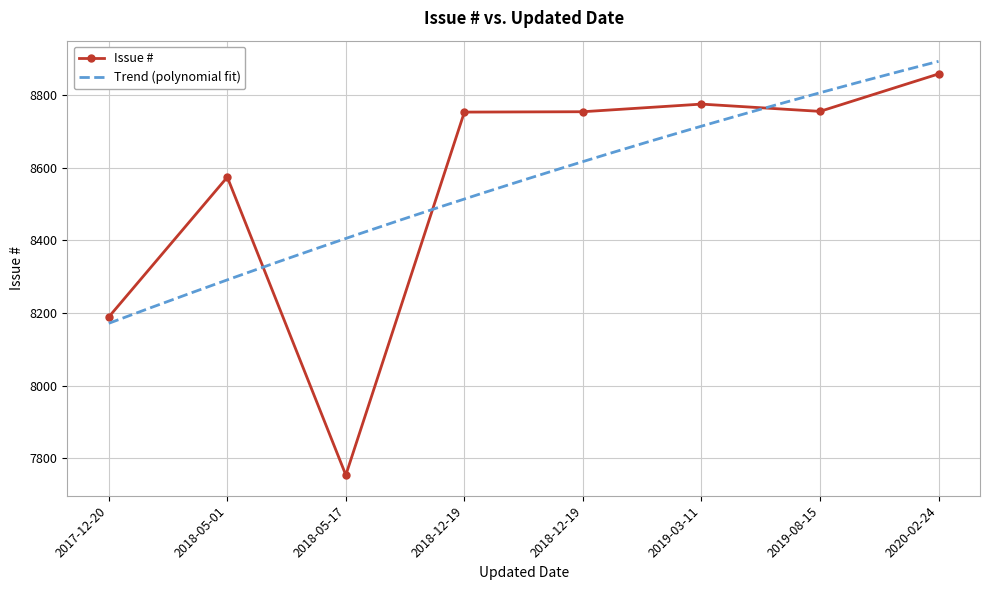

What is the smallest value displayed?

7754